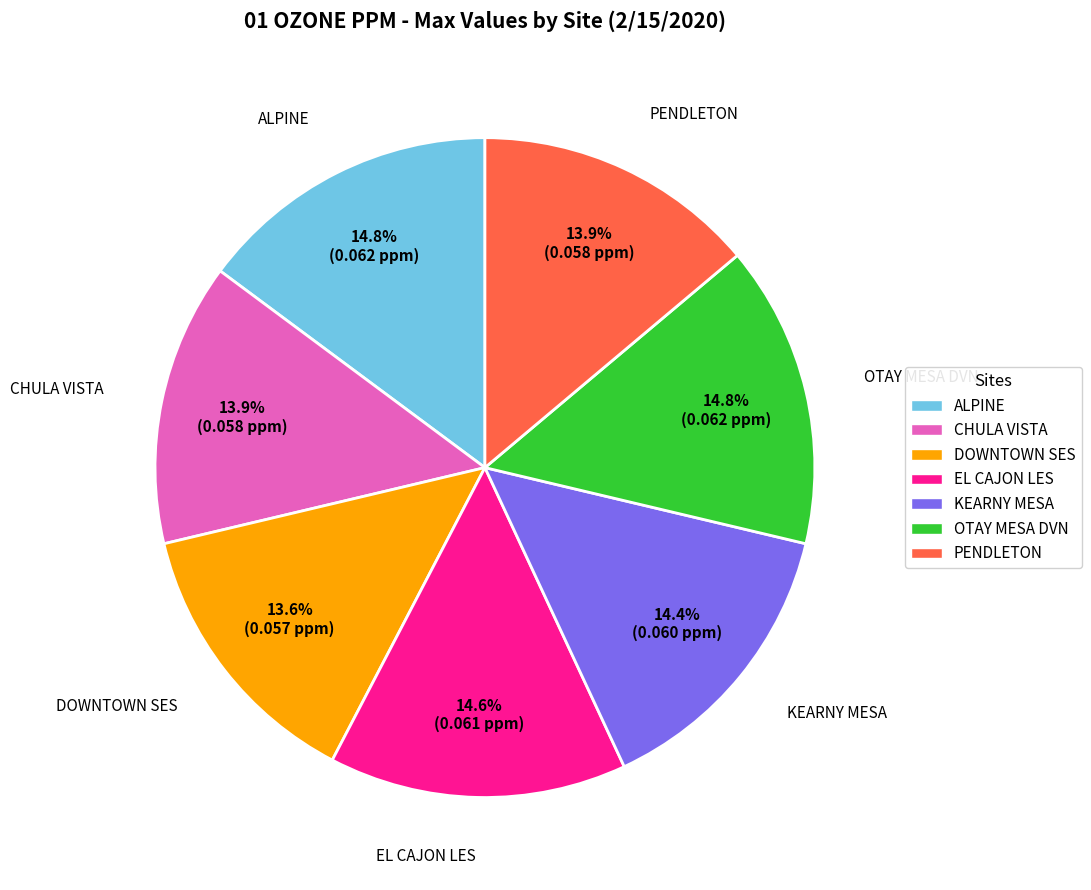

Count the number of slices in the pie.

7